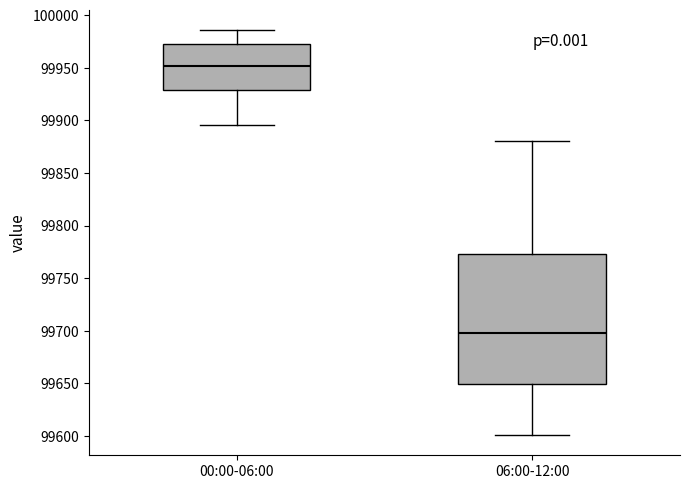

Which box has the lowest median line?

06:00-12:00